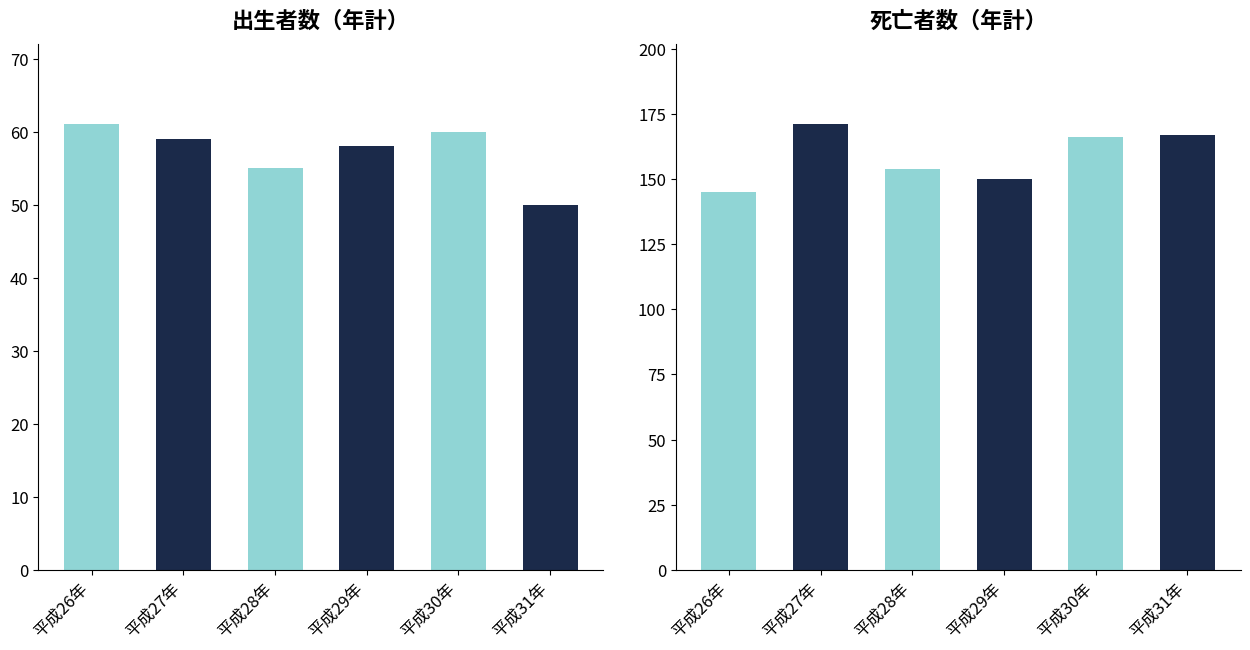

How many distinct data groups are displayed?

2